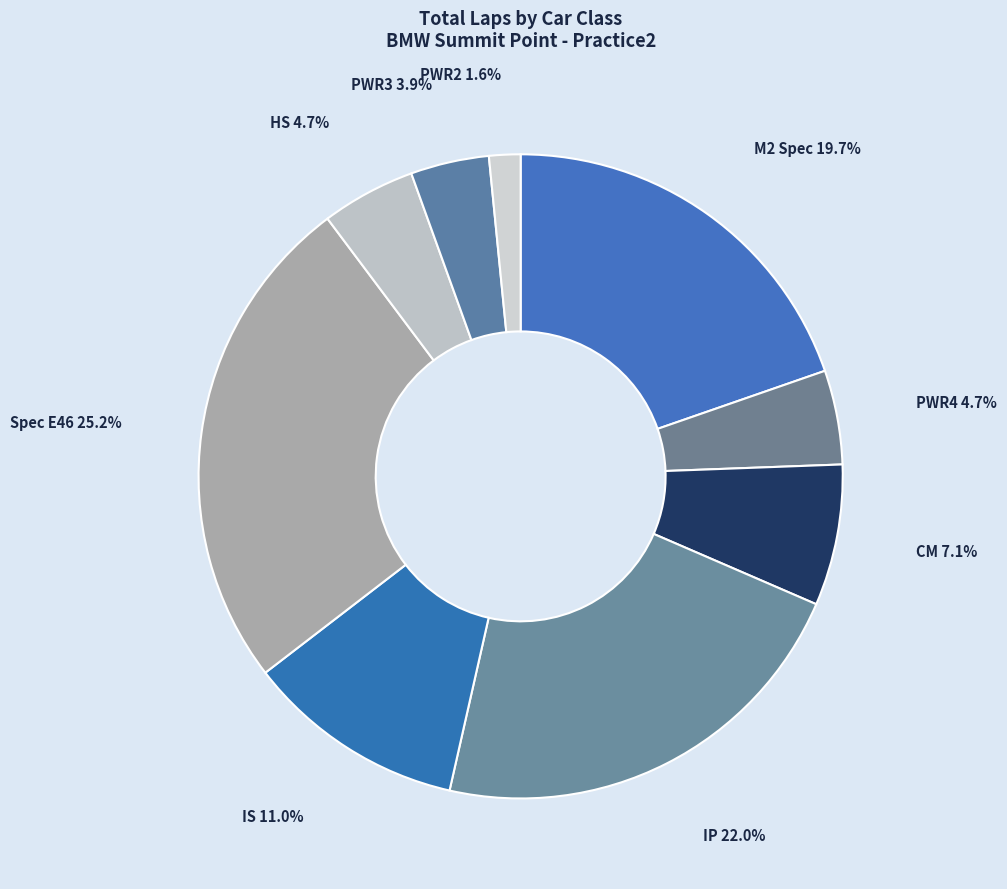

Is the sum of HS and PWR2 greater than half?

No